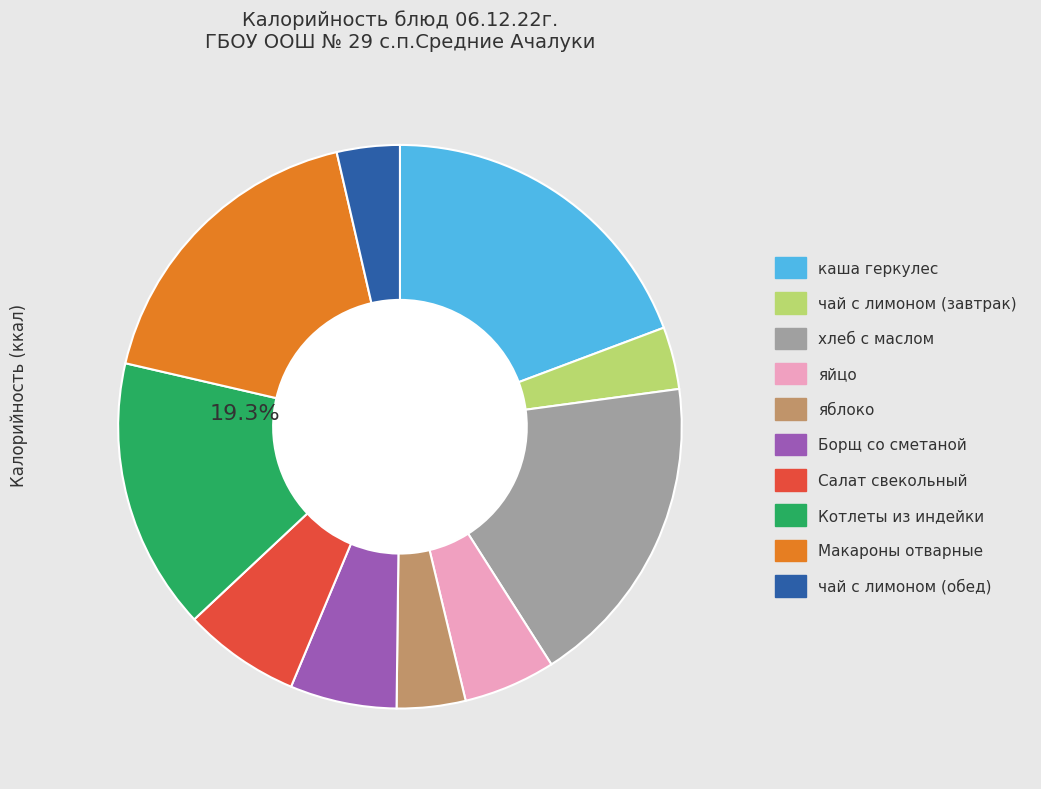

How many slices are in this pie chart?

10